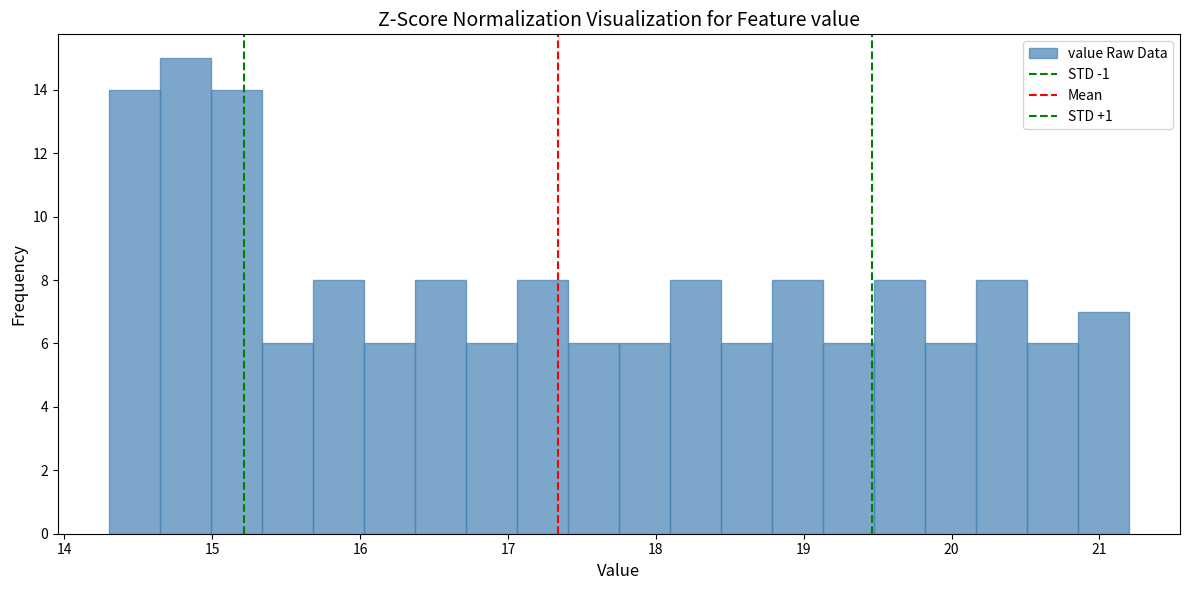

Read against the x-axis, roughly where is the centre of the tallest bar?

14.8